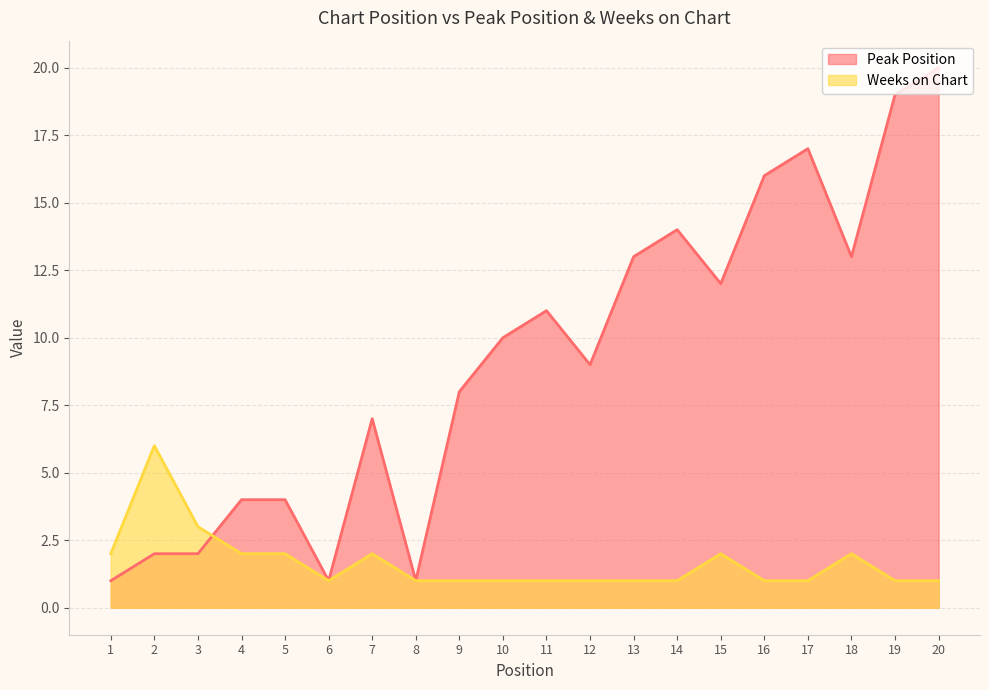

After their last crossing, which series has the higher values: Peak Position or Weeks on Chart?

Peak Position